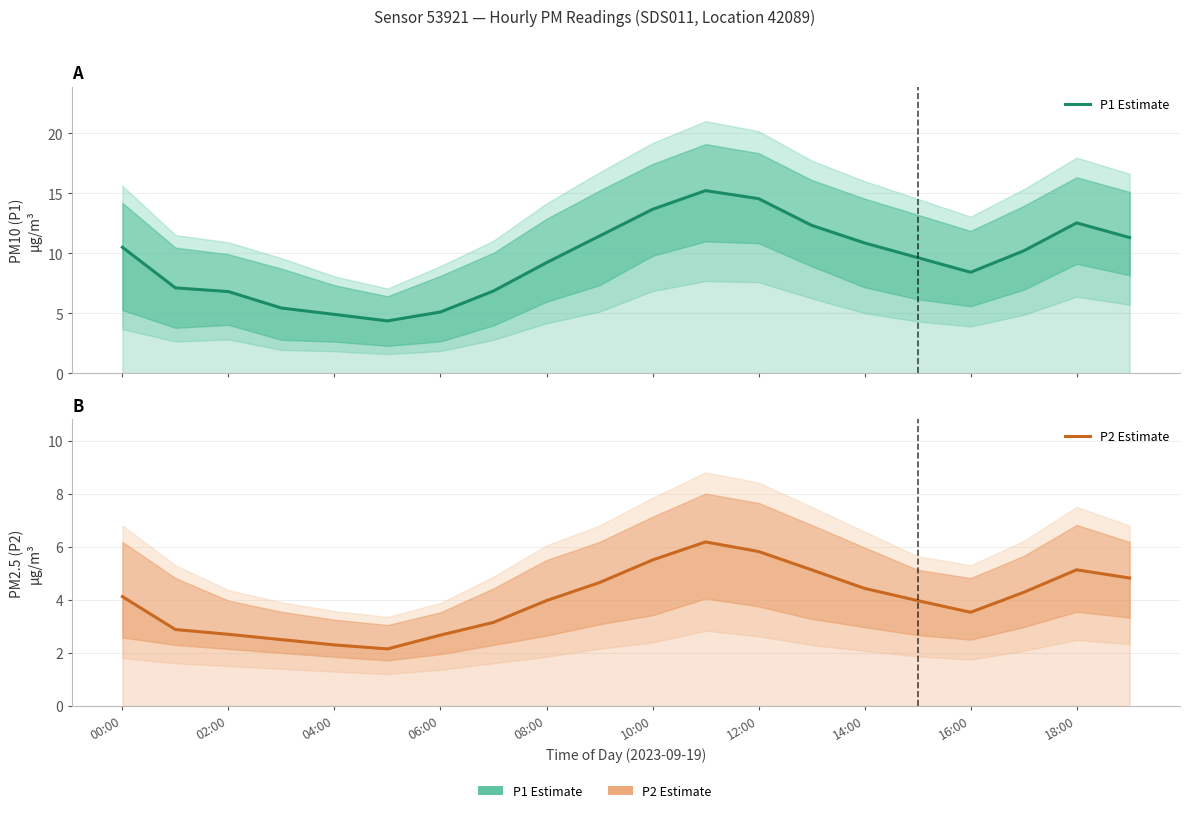

True or false: P2 Estimate and P1 Estimate cross at least once.

False